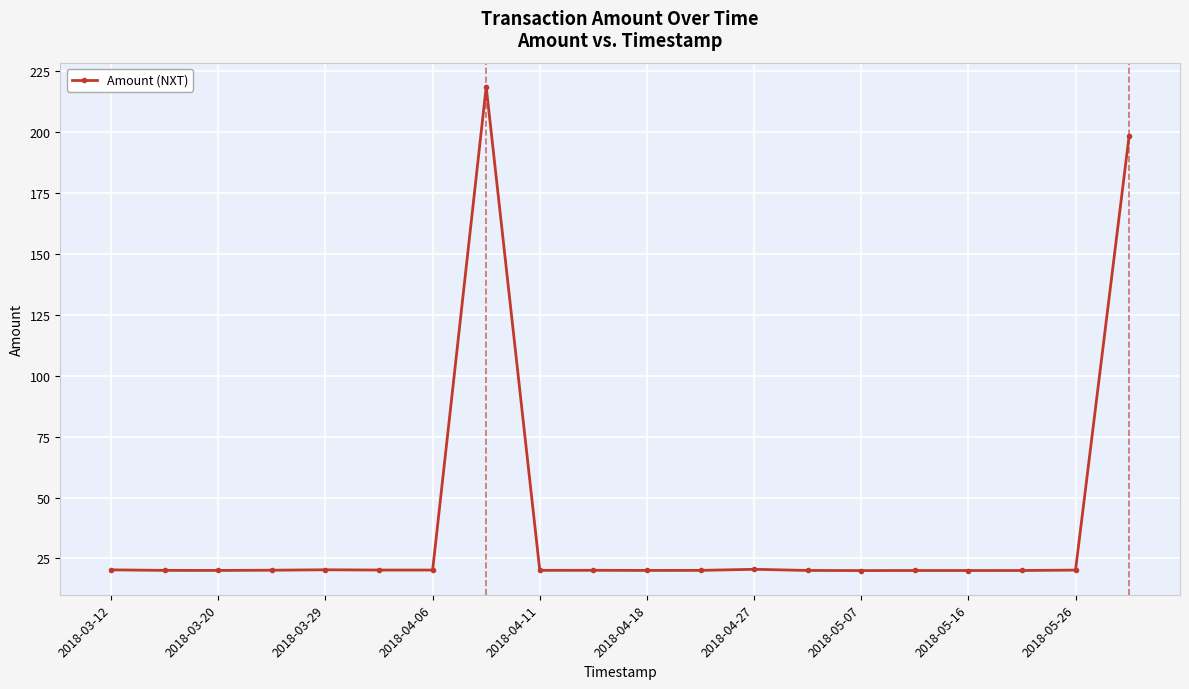

True or false: the data has more than 1 interior local peaks.

True